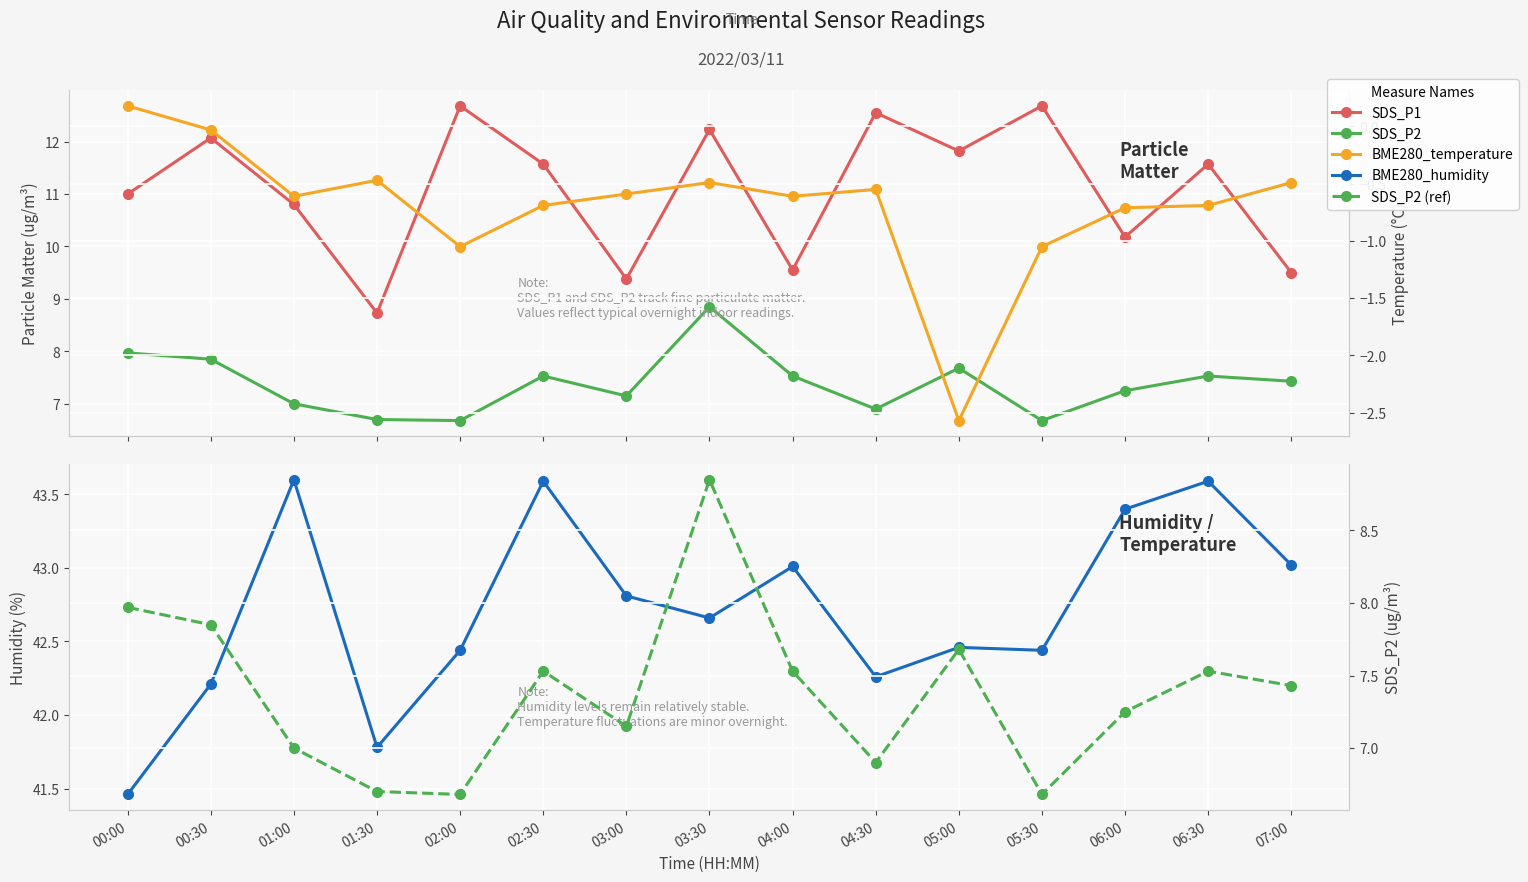

The value of BME280_humidity at 06:30 is 26.7. True or false?

False